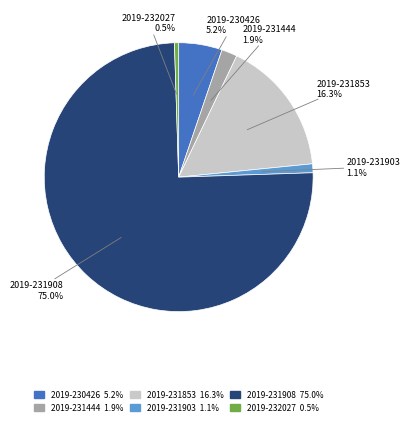

Is there a majority slice in this chart?

Yes